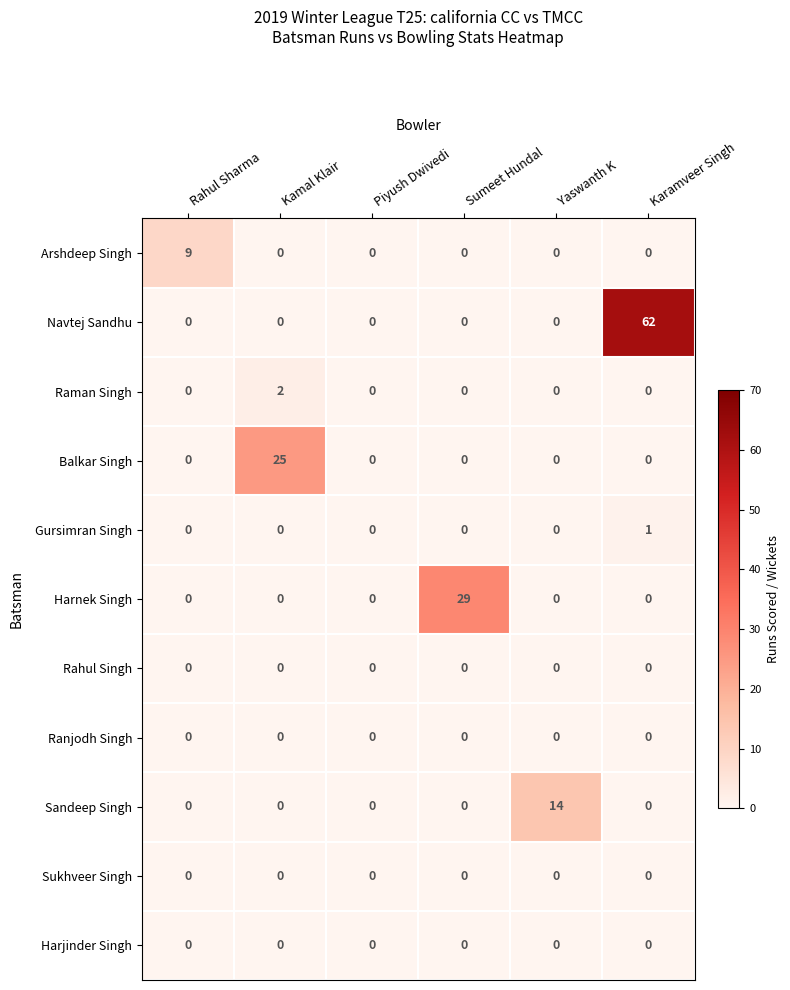

Which series changed the most between Rahul Sharma and Piyush Dwivedi?

Arshdeep Singh